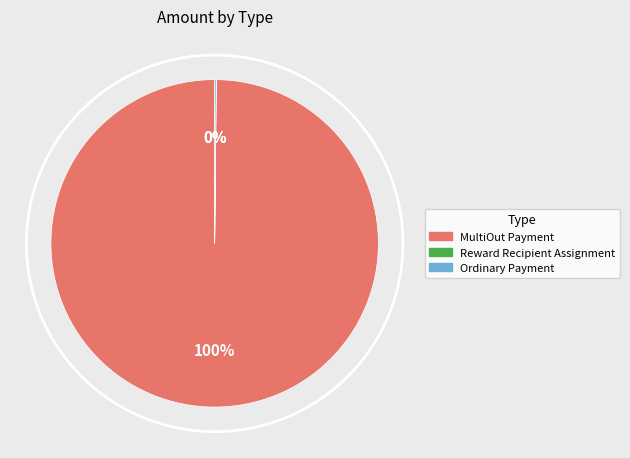

Is it true that MultiOut Payment is 100% of the pie?

True